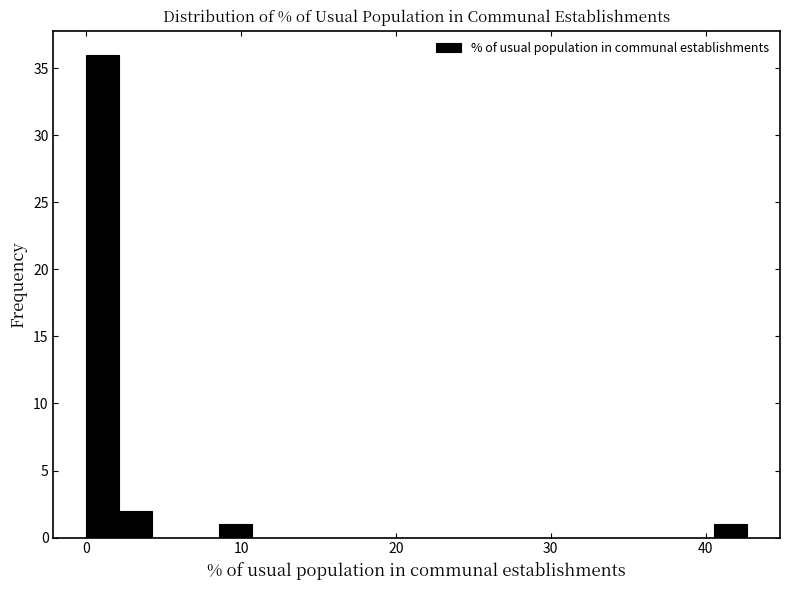

Read against the x-axis, roughly where is the centre of the tallest bar?

1